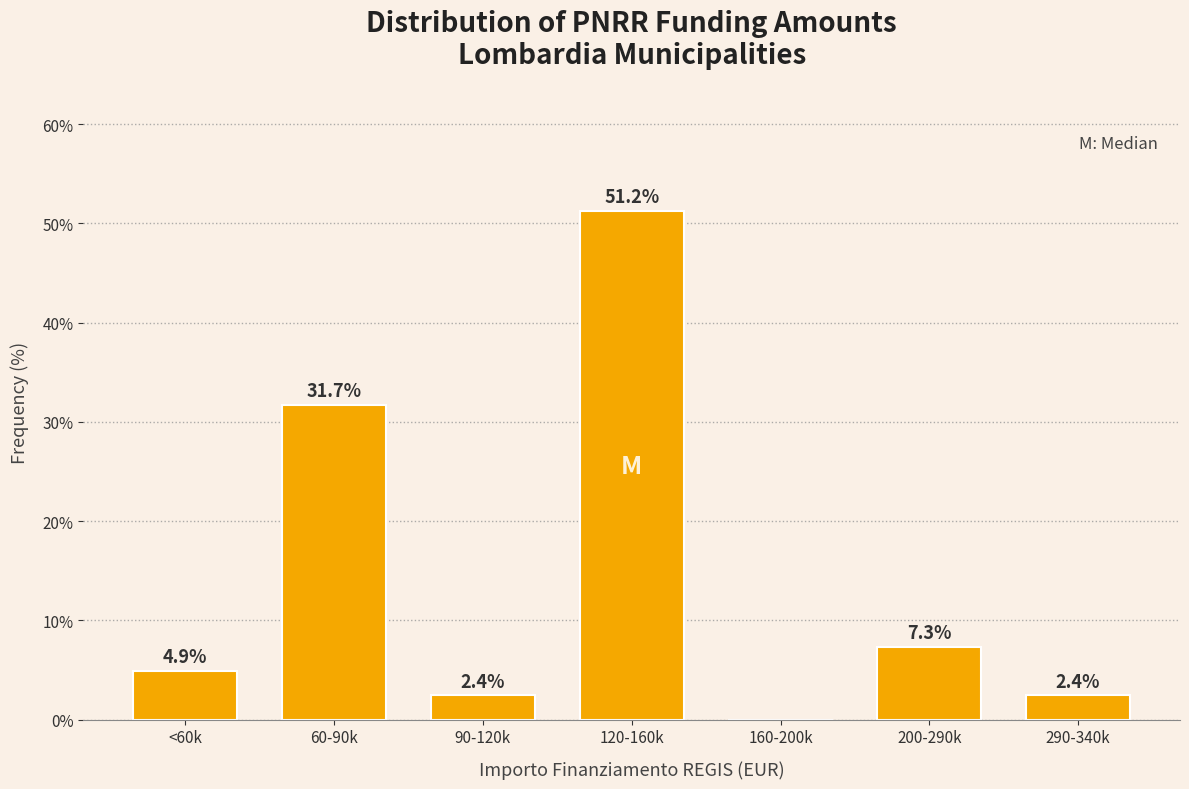

Reading right to left, transcribe all the data shown in this chart.

290-340k=2.4	200-290k=7.3	160-200k=0.0	120-160k=51.2	90-120k=2.4	60-90k=31.7	<60k=4.9